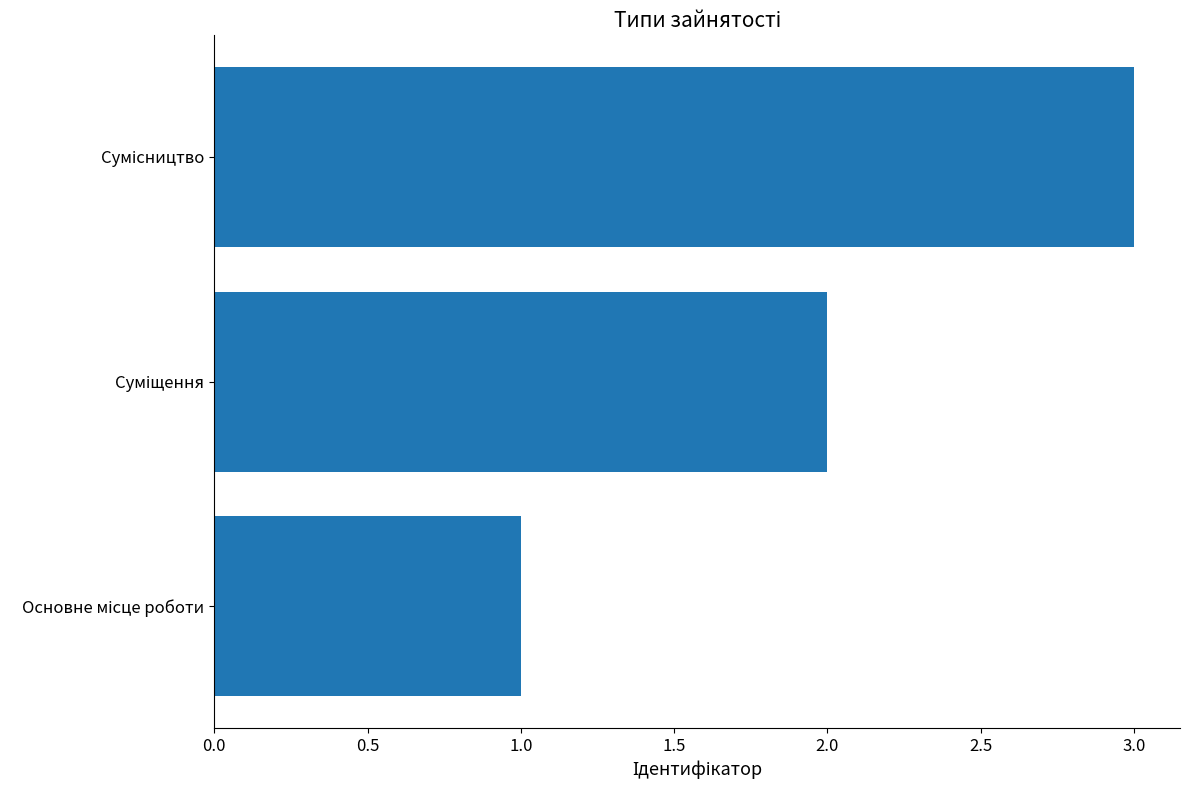

What is the minimum value shown in the chart?

1